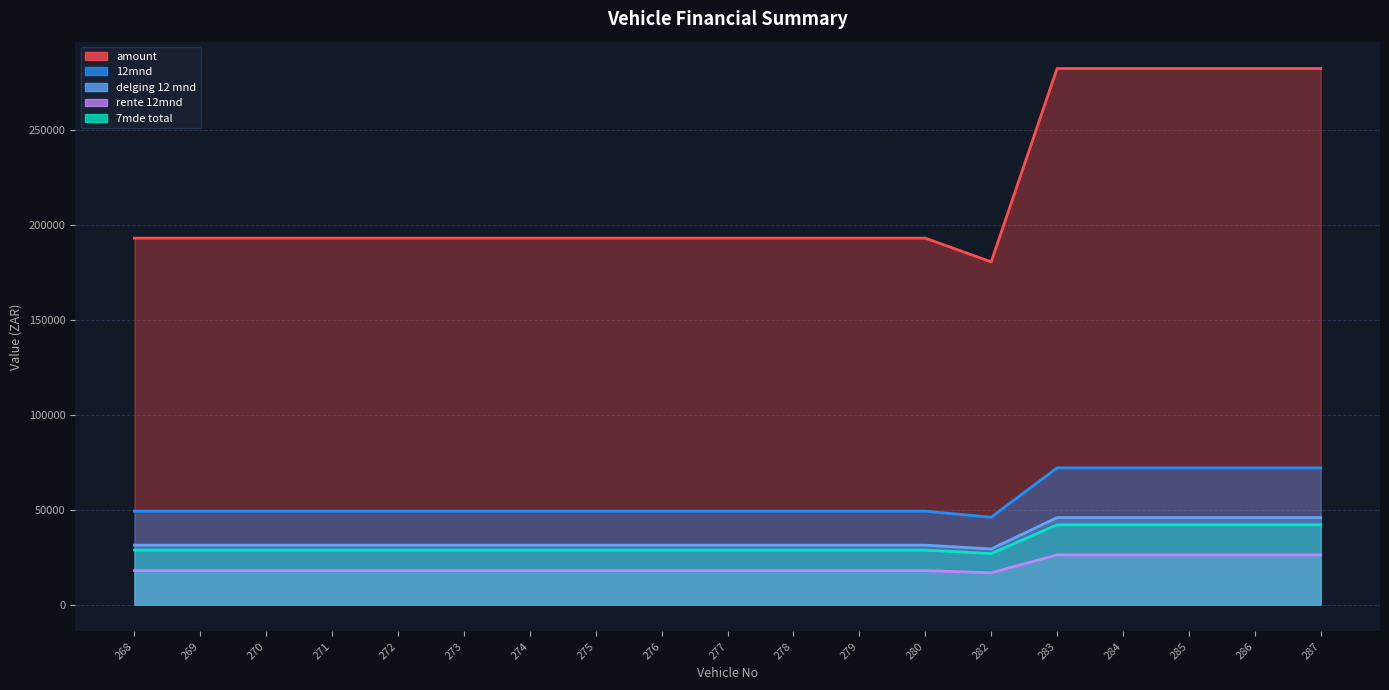

Which has a higher value, 268 or 286?

286